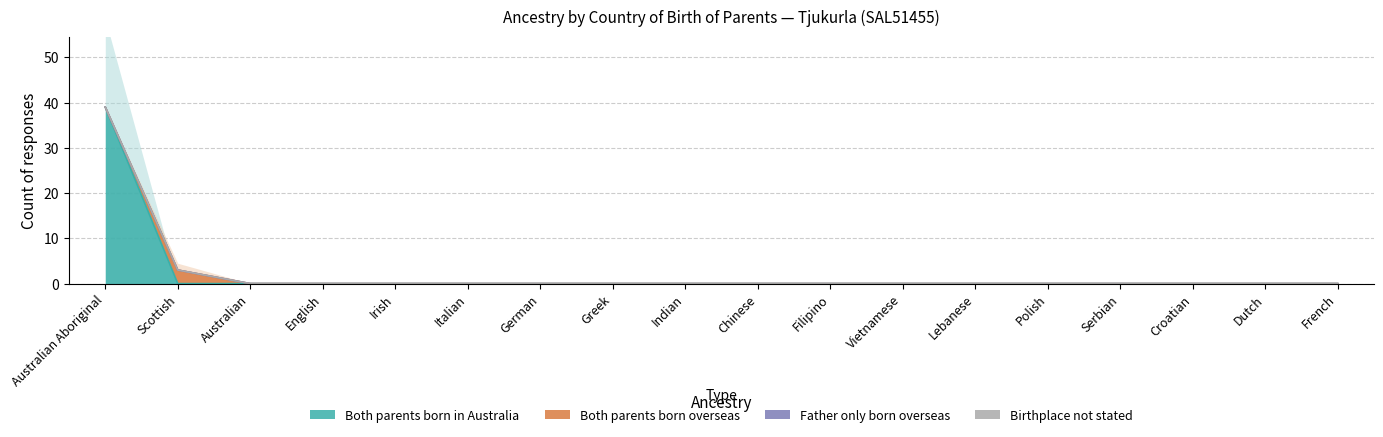

At how many categories does at least one series exceed 4?

1